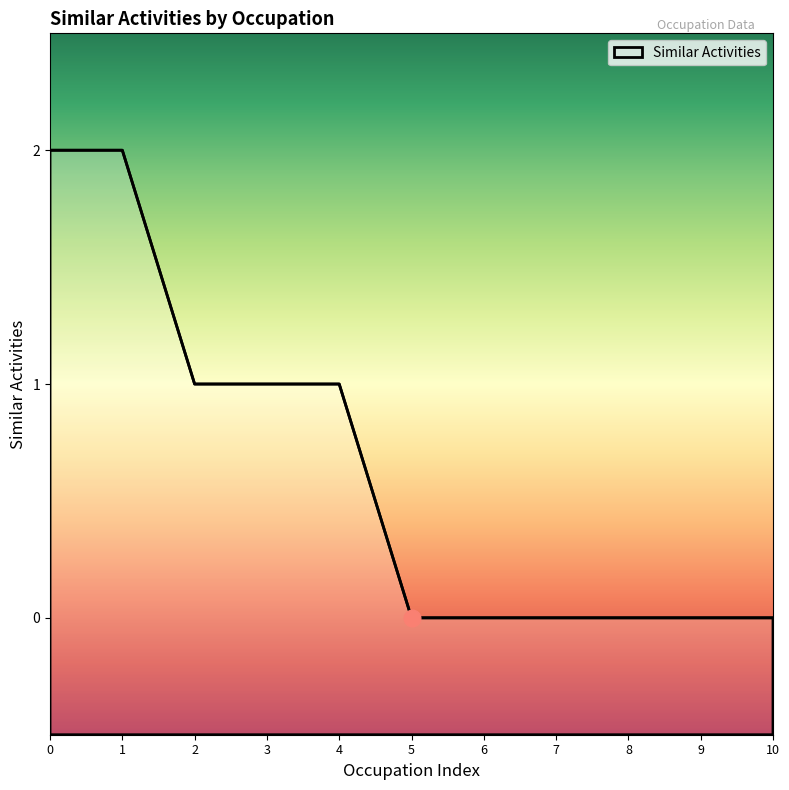

How many data points does each series have?

11